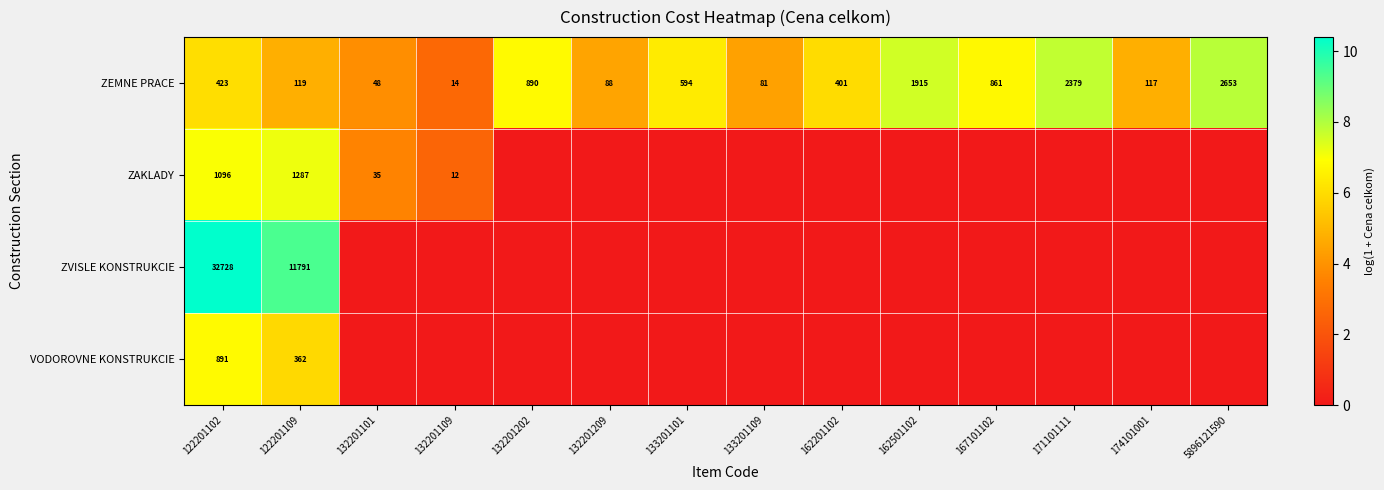

At how many categories does at least one series exceed 7?

5